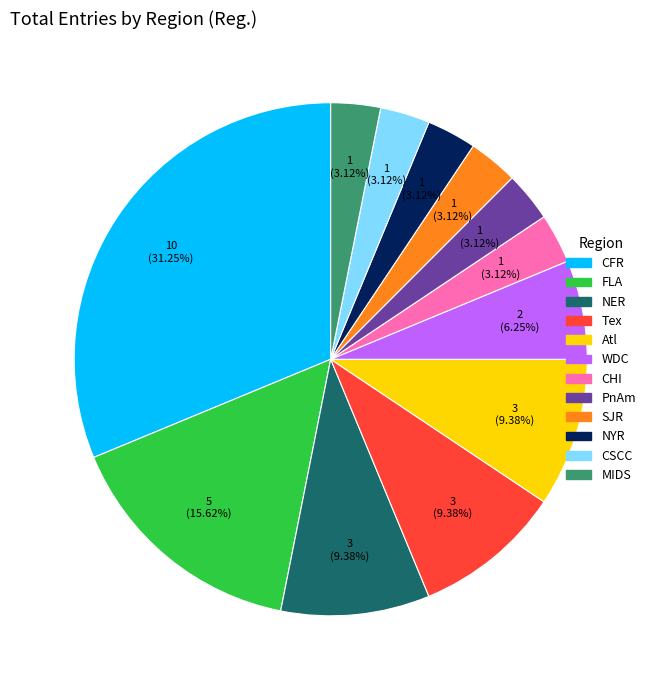

What percentage is NOT represented by PnAm?

96.9%